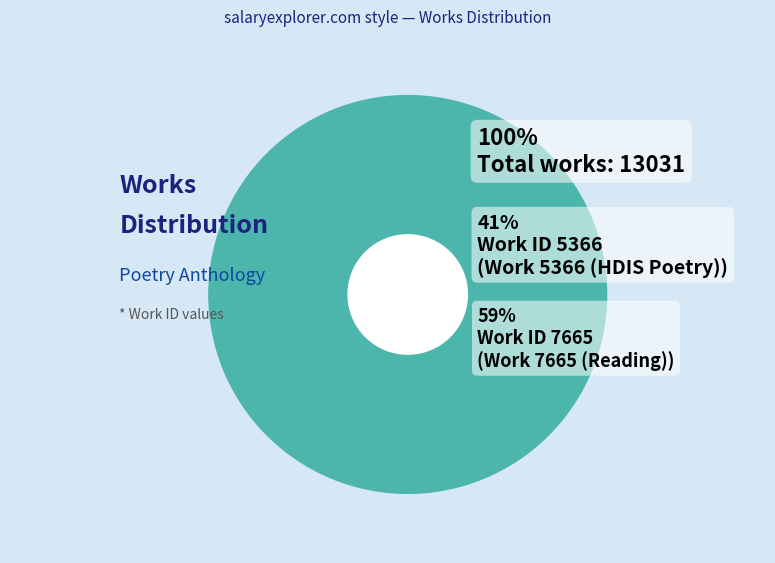

Is there any slice that represents more than half of the pie?

Yes